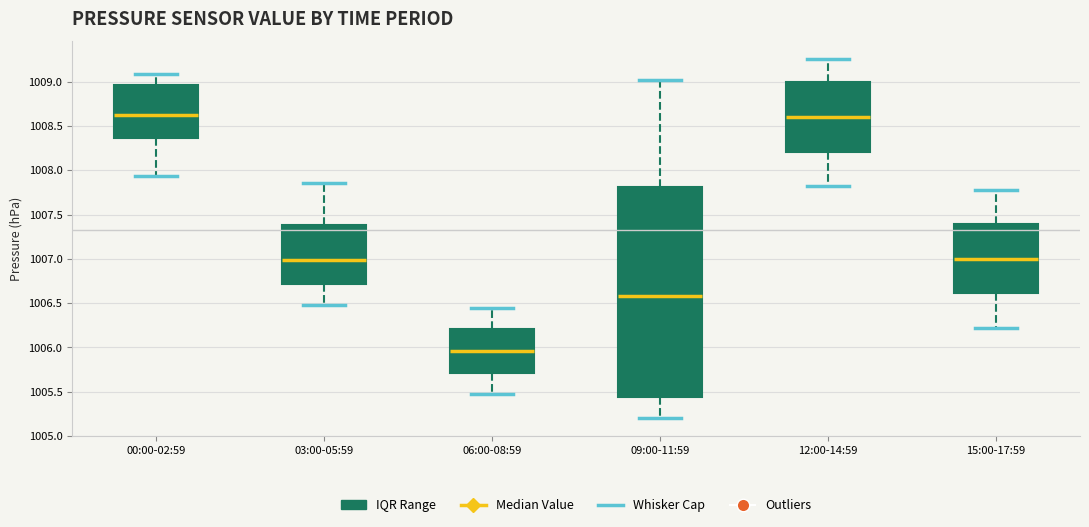

Reading left to right, read every box against the y-axis: the position of its median line, the range the box covers, and the ends of its whiskers. The values are not printed on the chart, so give them approximately, as read against the axis.

00:00-02:59: median 1008.60, box 1008.35 to 1008.95, whiskers 1007.95 to 1009.10
03:00-05:59: median 1007.00, box 1006.70 to 1007.40, whiskers 1006.50 to 1007.85
06:00-08:59: median 1005.95, box 1005.70 to 1006.20, whiskers 1005.50 to 1006.45
09:00-11:59: median 1006.60, box 1005.45 to 1007.80, whiskers 1005.20 to 1009.00
12:00-14:59: median 1008.60, box 1008.20 to 1009.00, whiskers 1007.80 to 1009.25
15:00-17:59: median 1007.00, box 1006.60 to 1007.40, whiskers 1006.20 to 1007.80